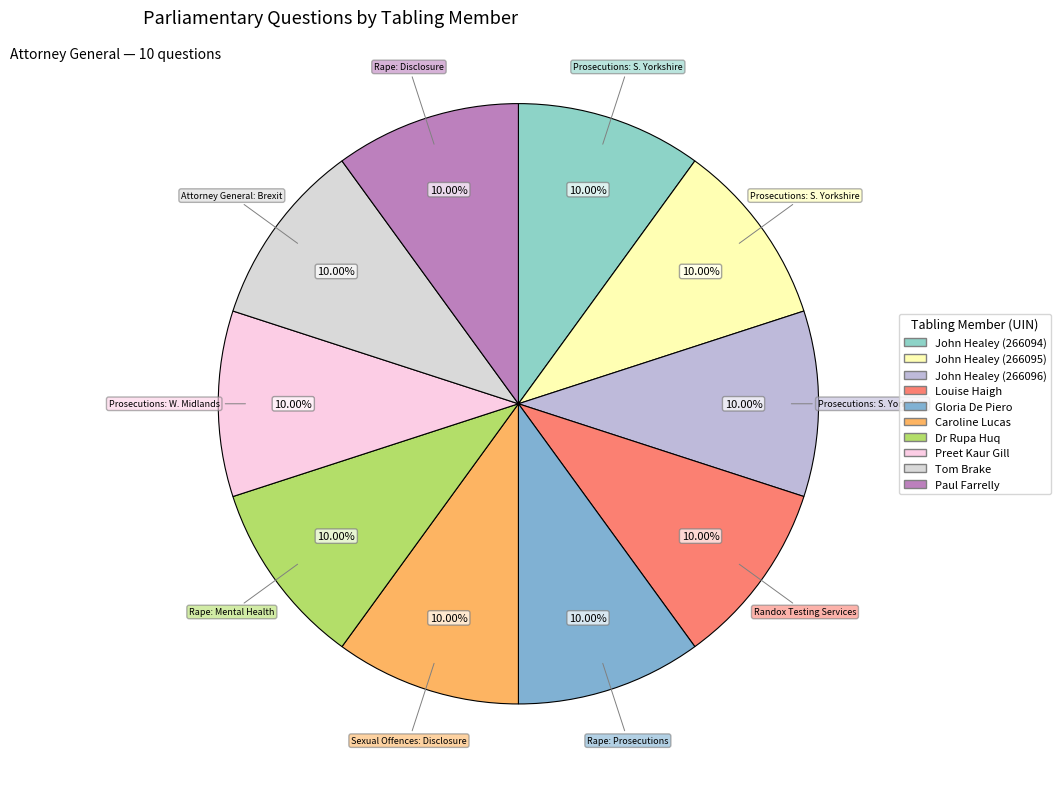

What portion of the pie excludes John Healey (266094)?

89.8%